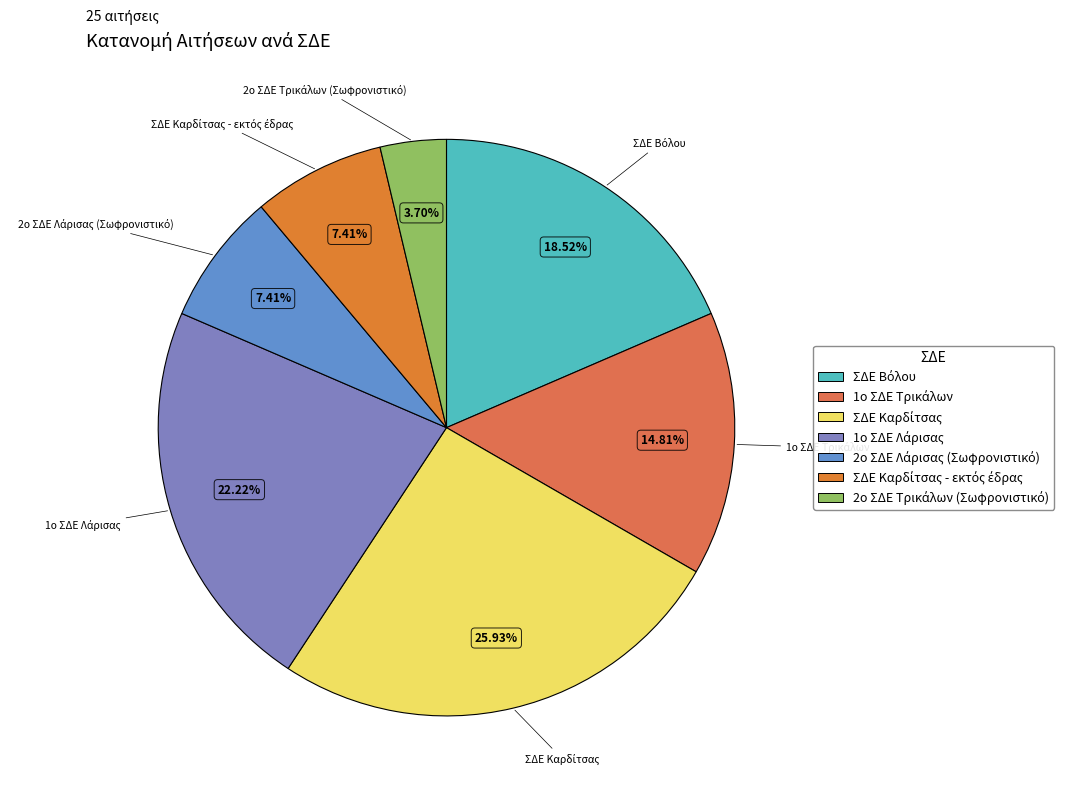

Is there a majority slice in this chart?

No